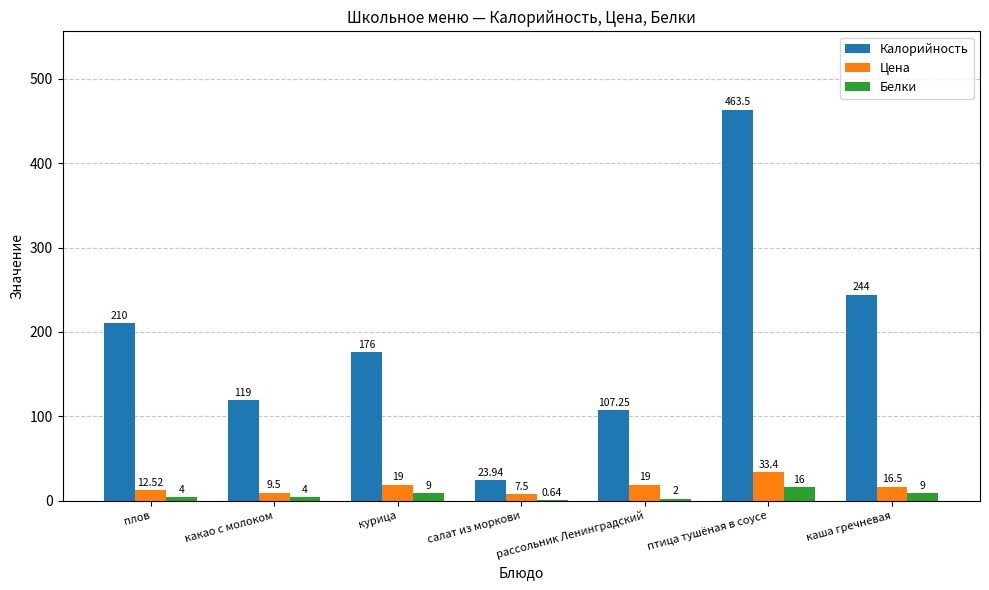

Are the bars grouped side by side (vs. stacked)?

Yes